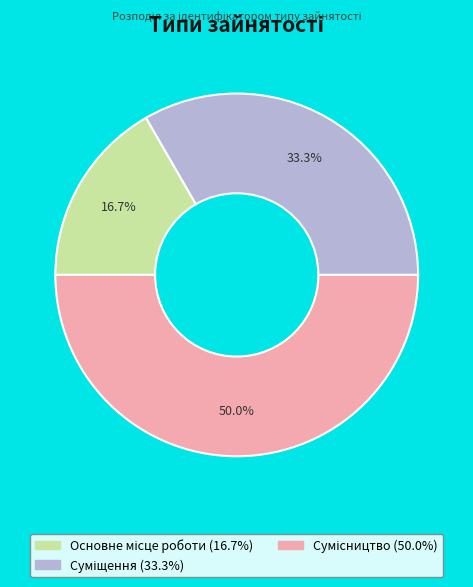

How many slices are in this pie chart?

3